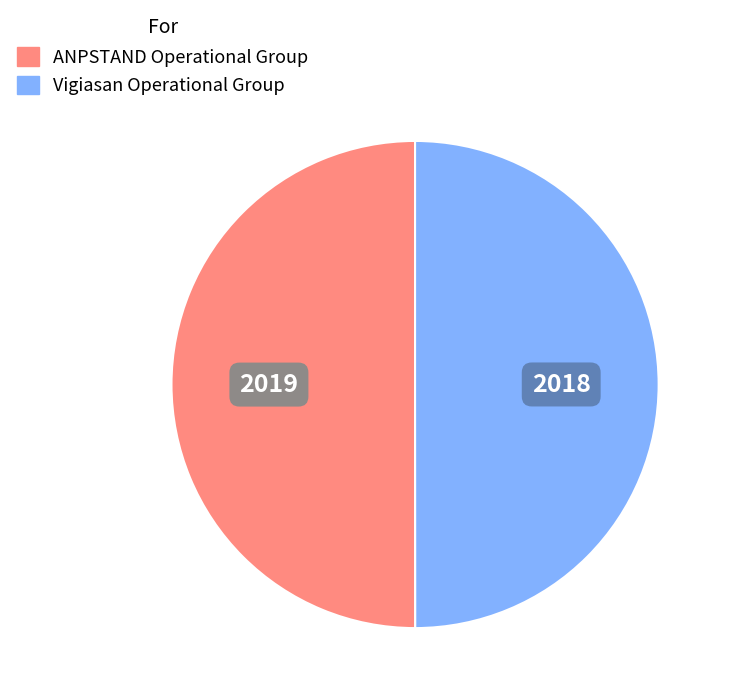

What is the ratio of the value at ANPSTAND Operational Group to the value at Vigiasan Operational Group?

1.0